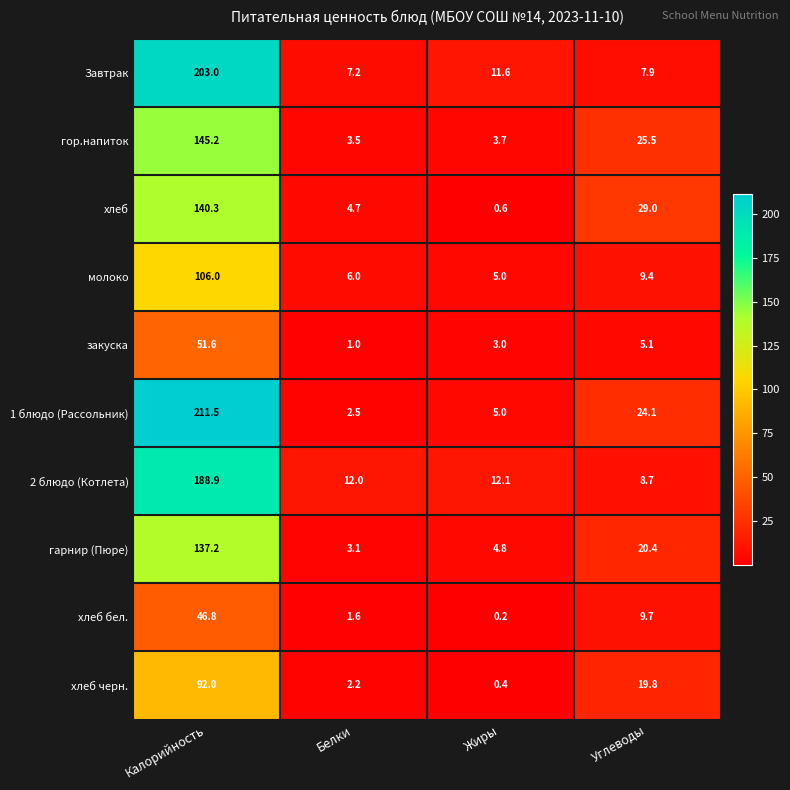

What is the sum of the гор.напиток values at Калорийность and Белки?

148.7